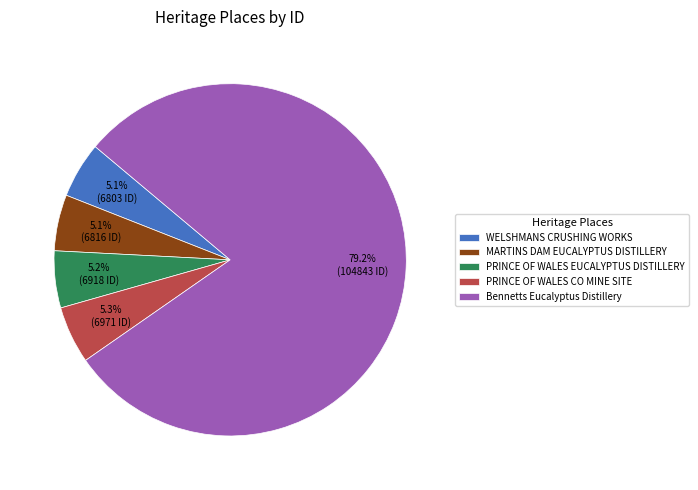

What percentage is the PRINCE OF WALES CO MINE SITE slice, to the nearest percent?

5%